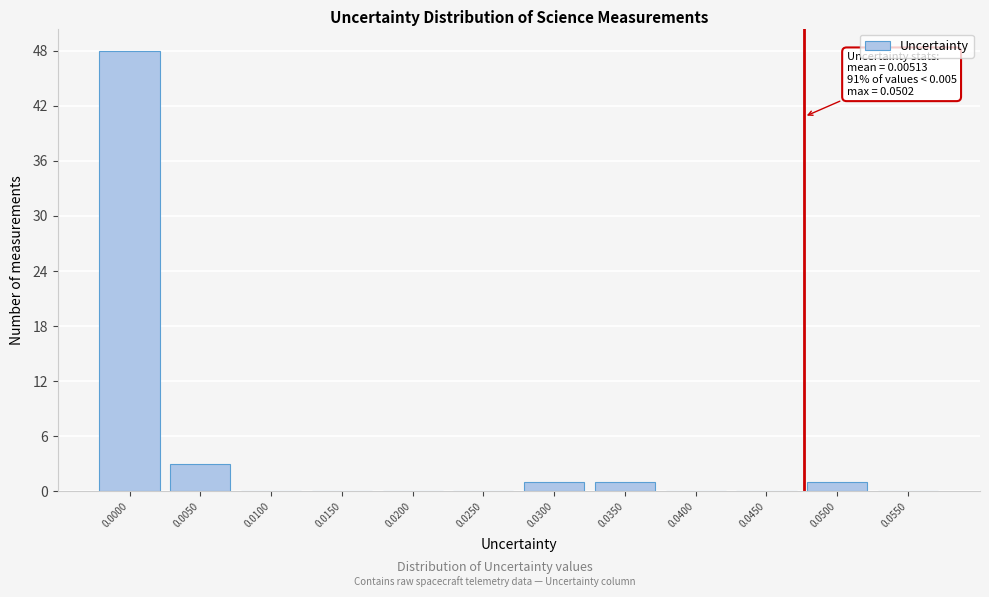

Reading right to left, extract all data points from this chart.

0.0550=0	0.0500=1	0.0450=0	0.0400=0	0.0350=1	0.0300=1	0.0250=0	0.0200=0	0.0150=0	0.0100=0	0.0050=3	0.0000=48